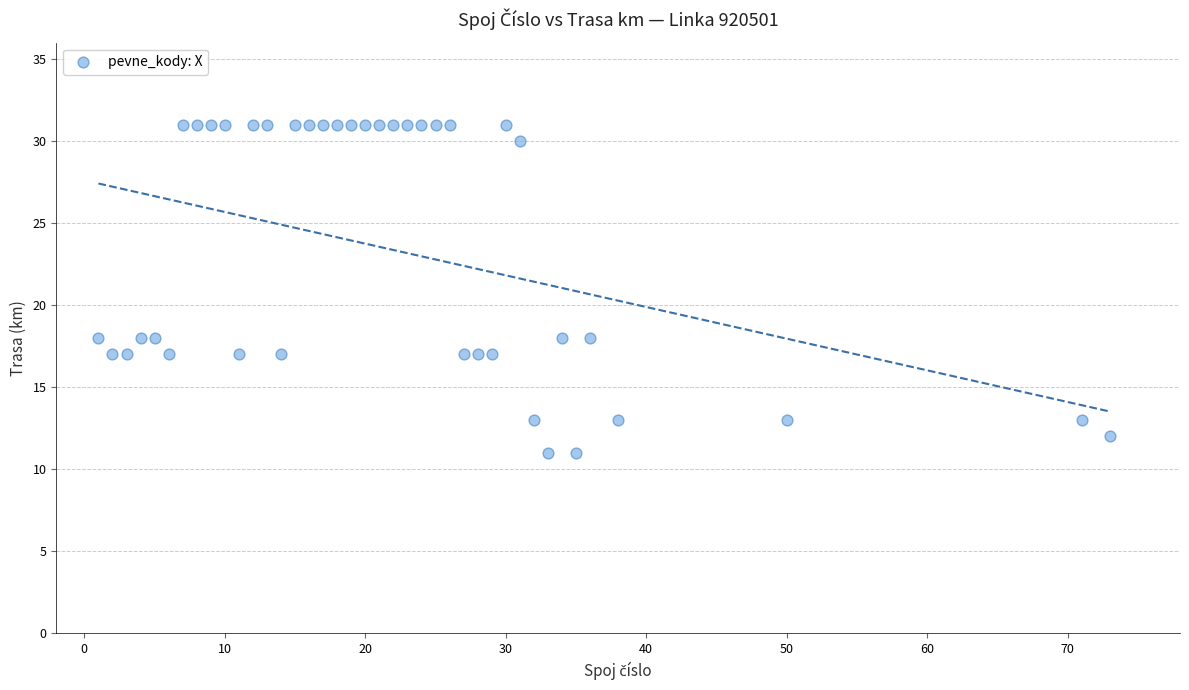

What is the range of Y values (max minus min)?

20